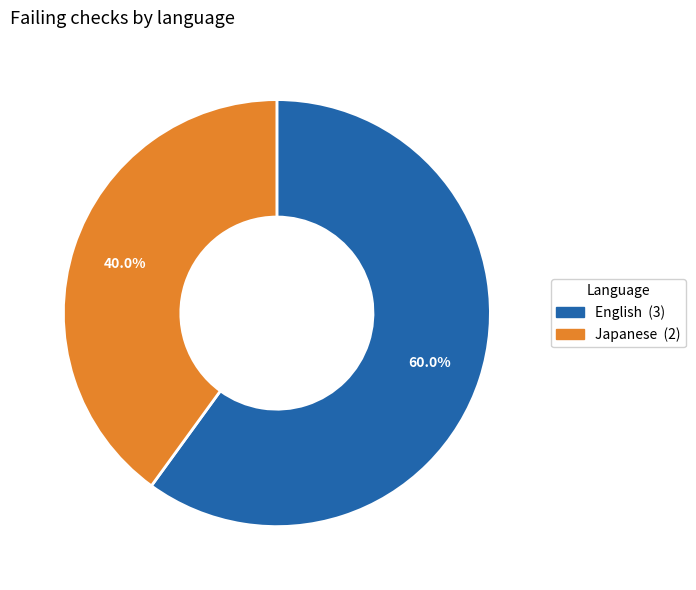

Is there a majority slice in this chart?

Yes